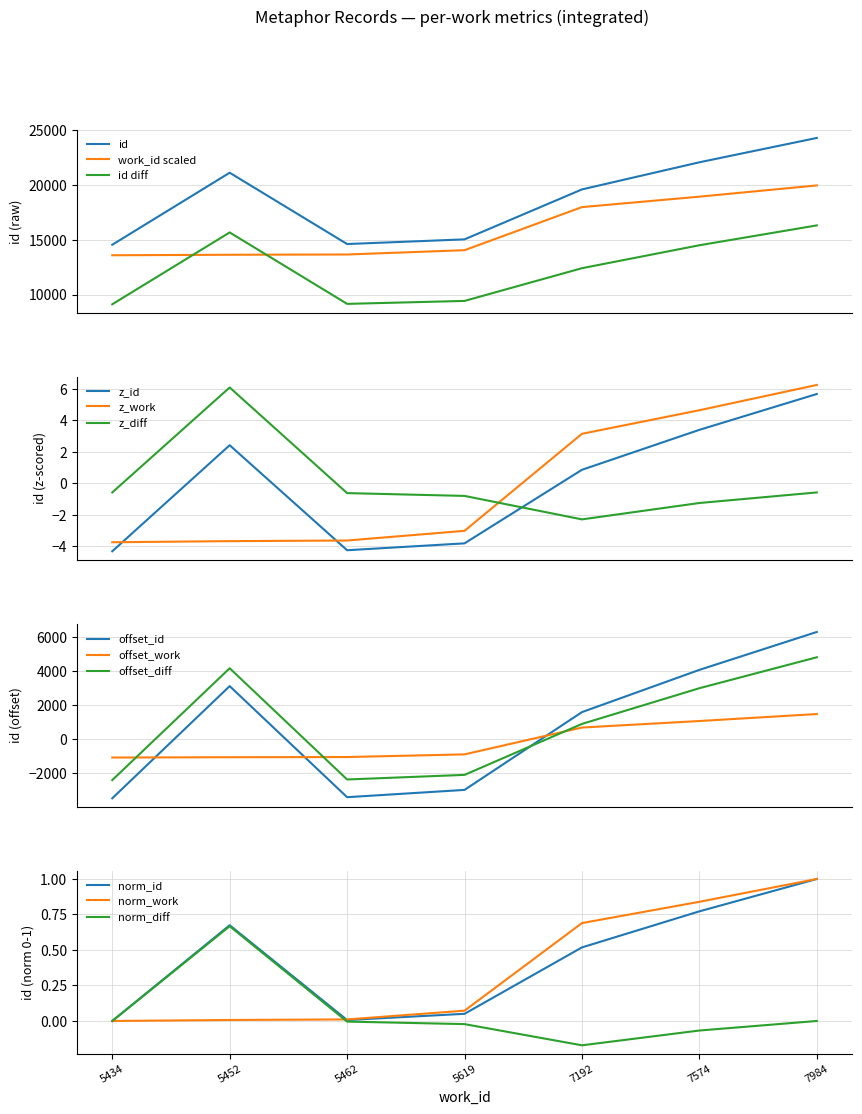

How many data points in work_id are above 14047?

4